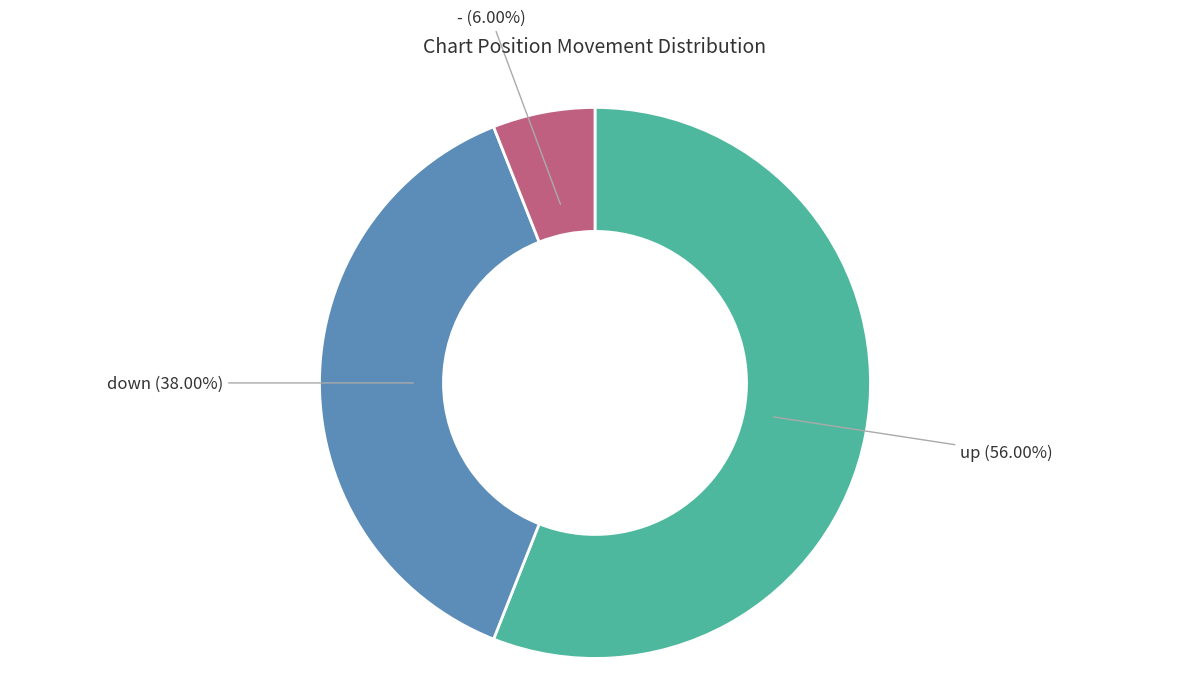

Is there any slice that represents more than half of the pie?

Yes